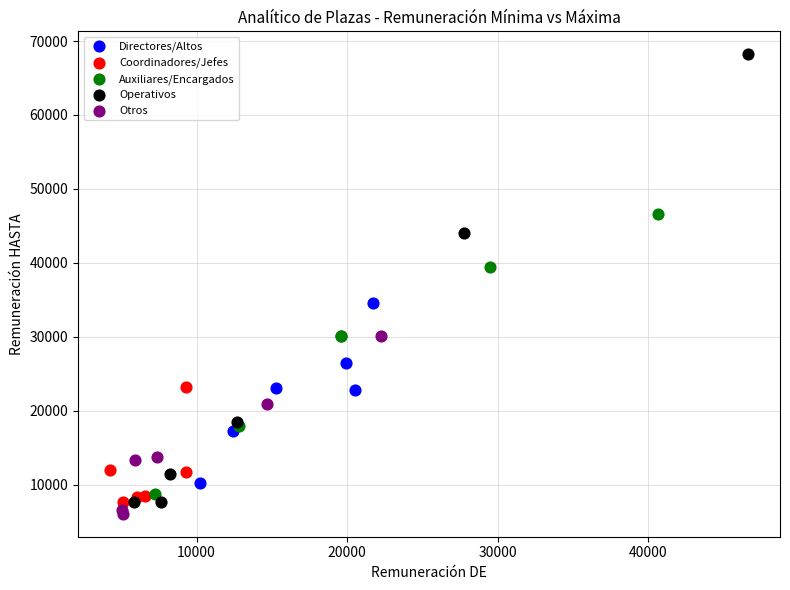

Which series reaches the maximum Y coordinate?

Operativos